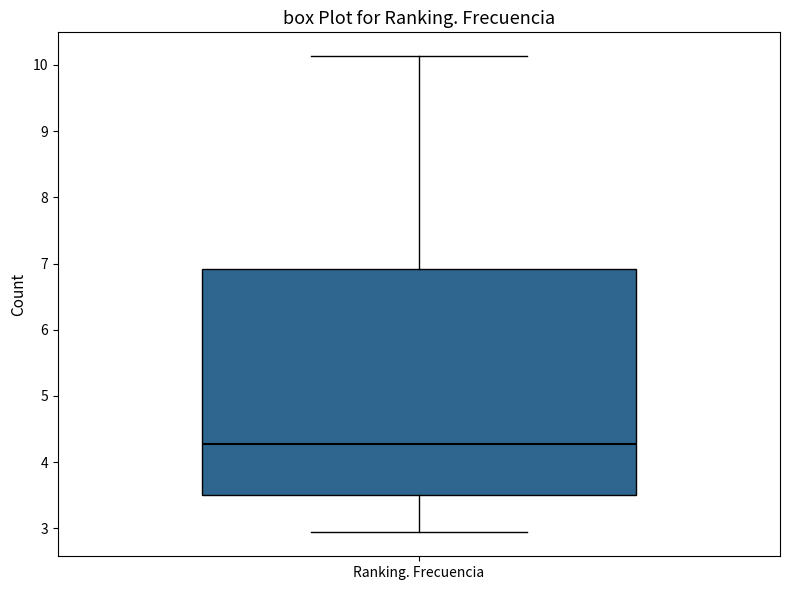

Transcribe this box plot: give where the median line is, the range the box spans, and where the two whiskers end, as read against the y-axis. The values are not printed on the chart, so give them approximately, as read against the axis.

median 4.3, box 3.5 to 6.9, whiskers 2.9 to 10.1